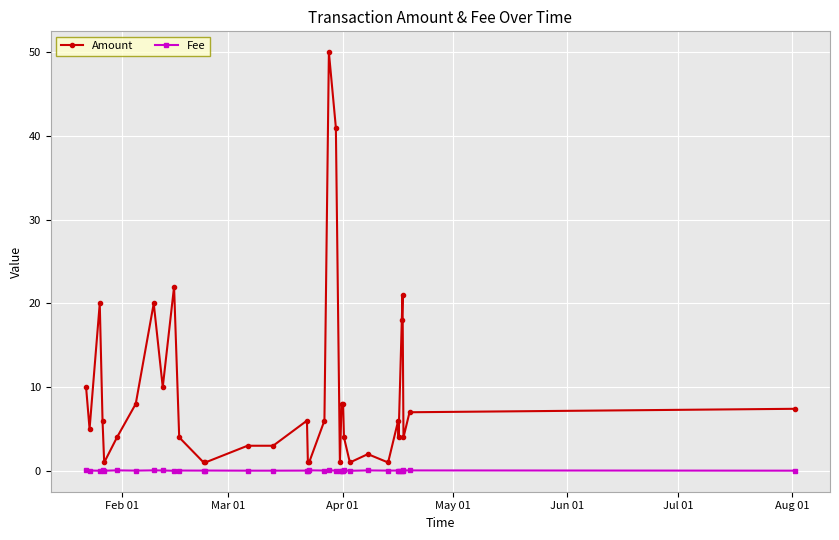

At how many categories does at least one series exceed 17?

7